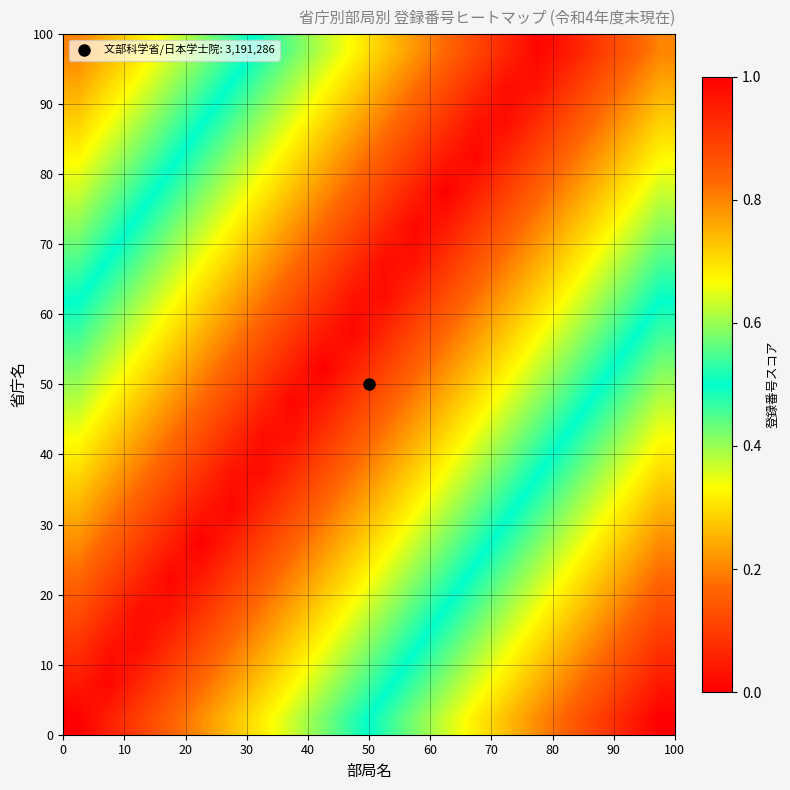

Count the number of data series in this chart.

20